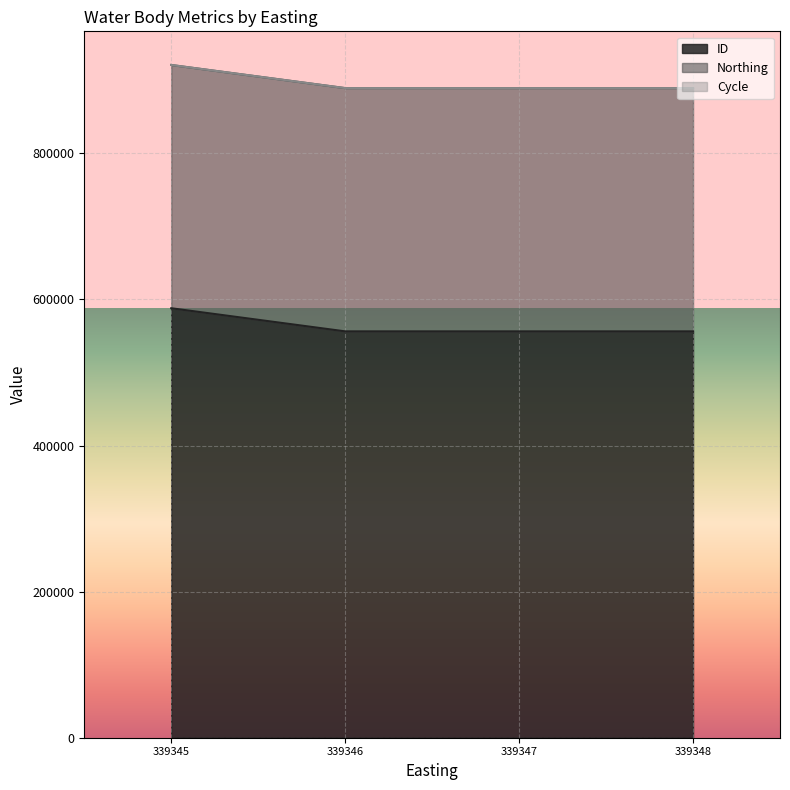

Which series changed the most between 339345 and 339345?

ID